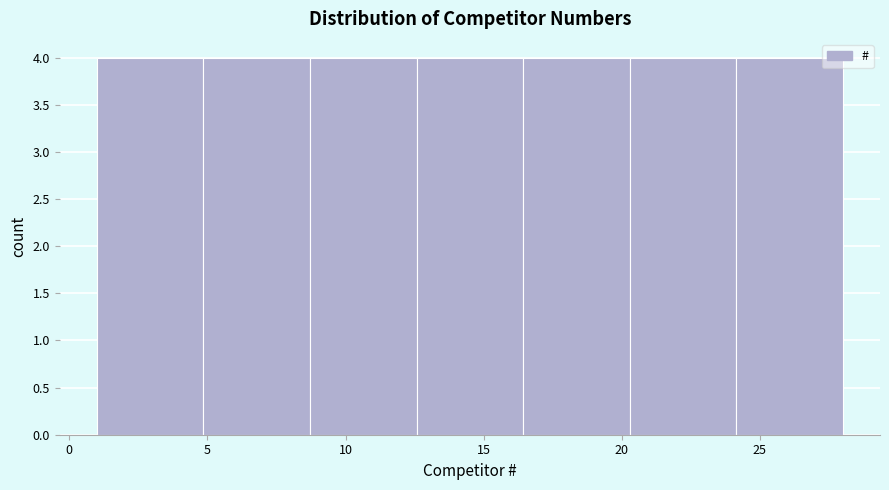

Reading left to right, transcribe this chart: for each bar, give the range it covers on the x-axis and its height. Neither the bar edges nor the heights are printed on the chart, so give them approximately, as read against the axes.

1.0 to 5.0: 4
5.0 to 8.5: 4
8.5 to 12.5: 4
12.5 to 16.5: 4
16.5 to 20.5: 4
20.5 to 24.0: 4
24.0 to 28.0: 4